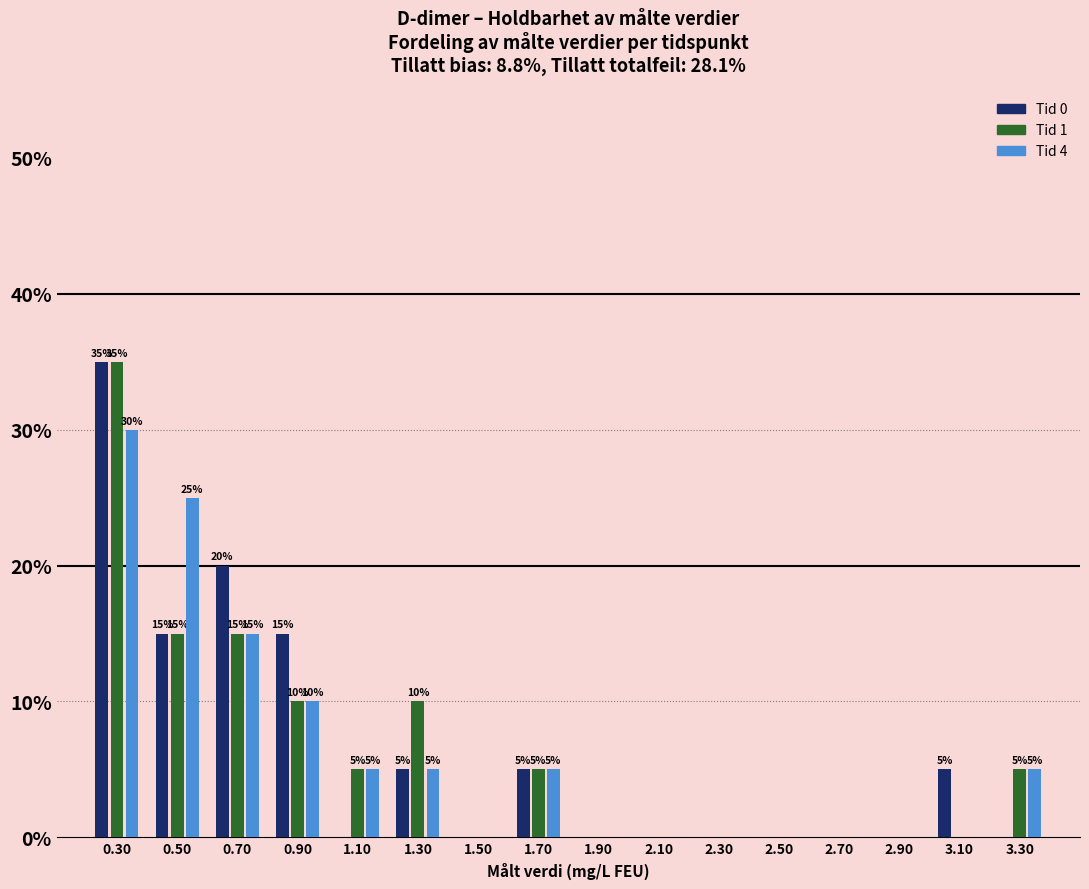

In the Tid 0 series, which range on the x-axis has the tallest bar?

0.2 to 0.4